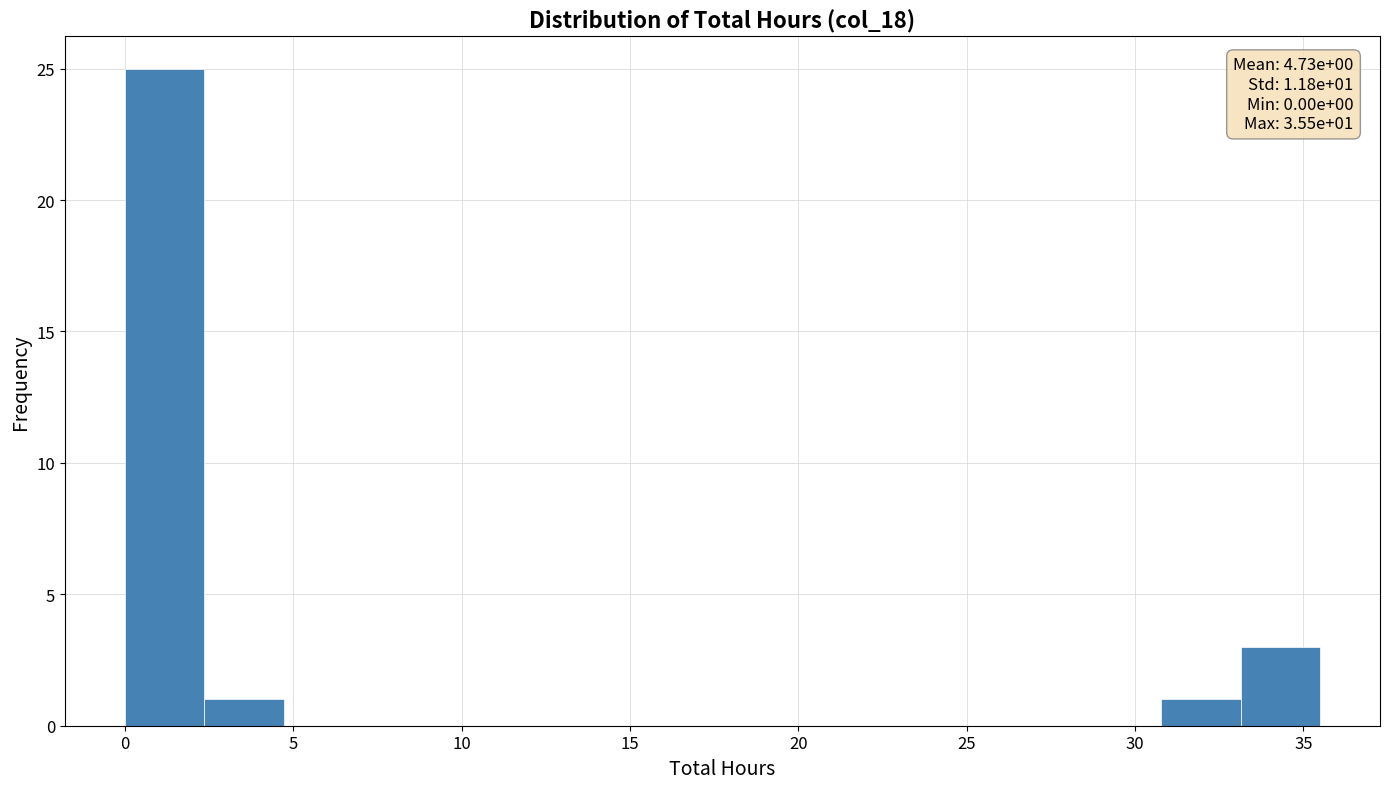

Over which range of the x-axis is the bar tallest?

0.0 to 2.5